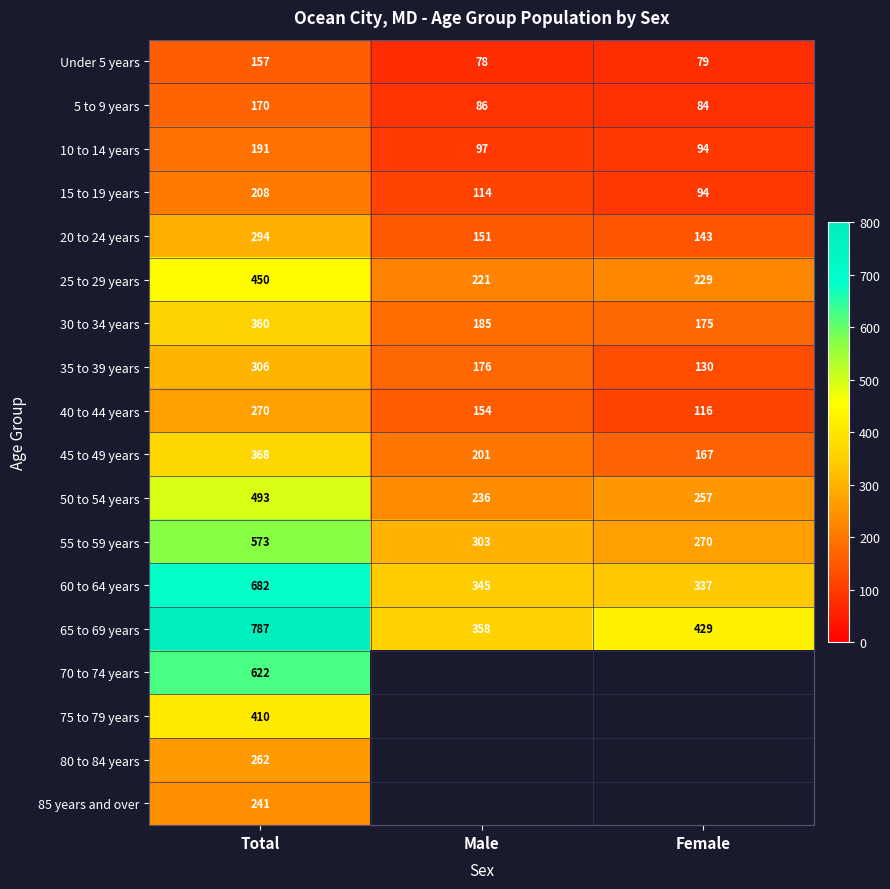

What is the approximate value of Under 5 years at Total, to the nearest 10?

160